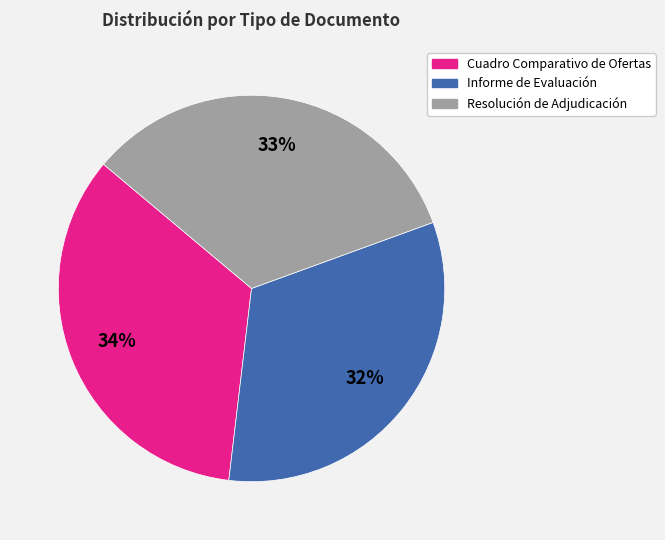

To the nearest percent, what is the difference between the largest and smallest slice percentages?

2%